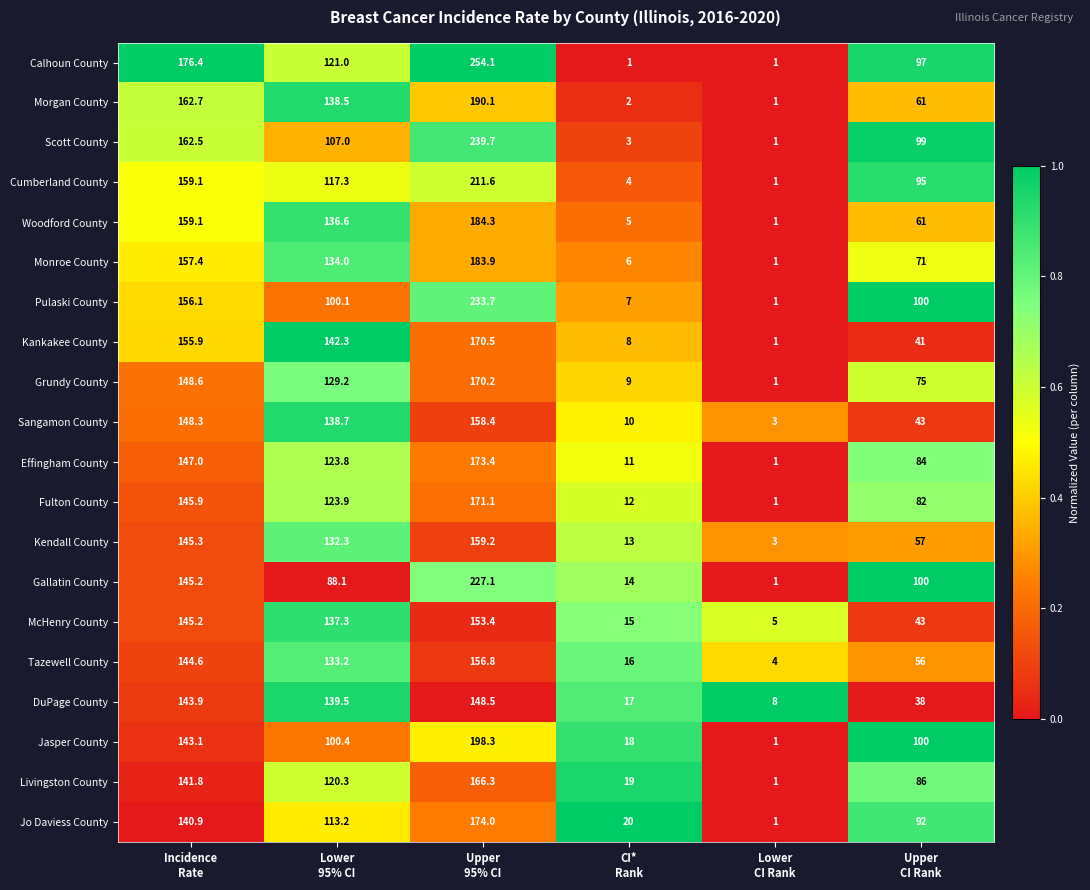

What is the smallest value displayed?

1.0